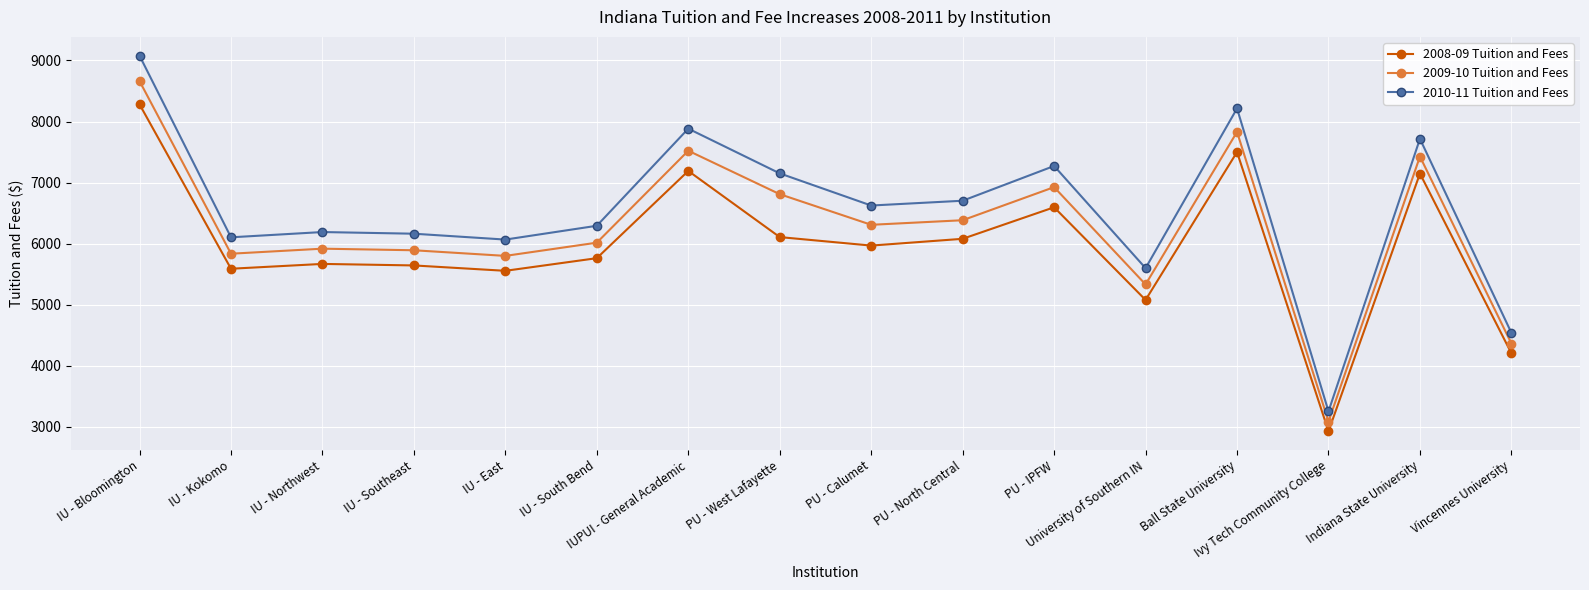

True or false: 2009-10 Tuition and Fees and 2008-09 Tuition and Fees cross at least once.

False